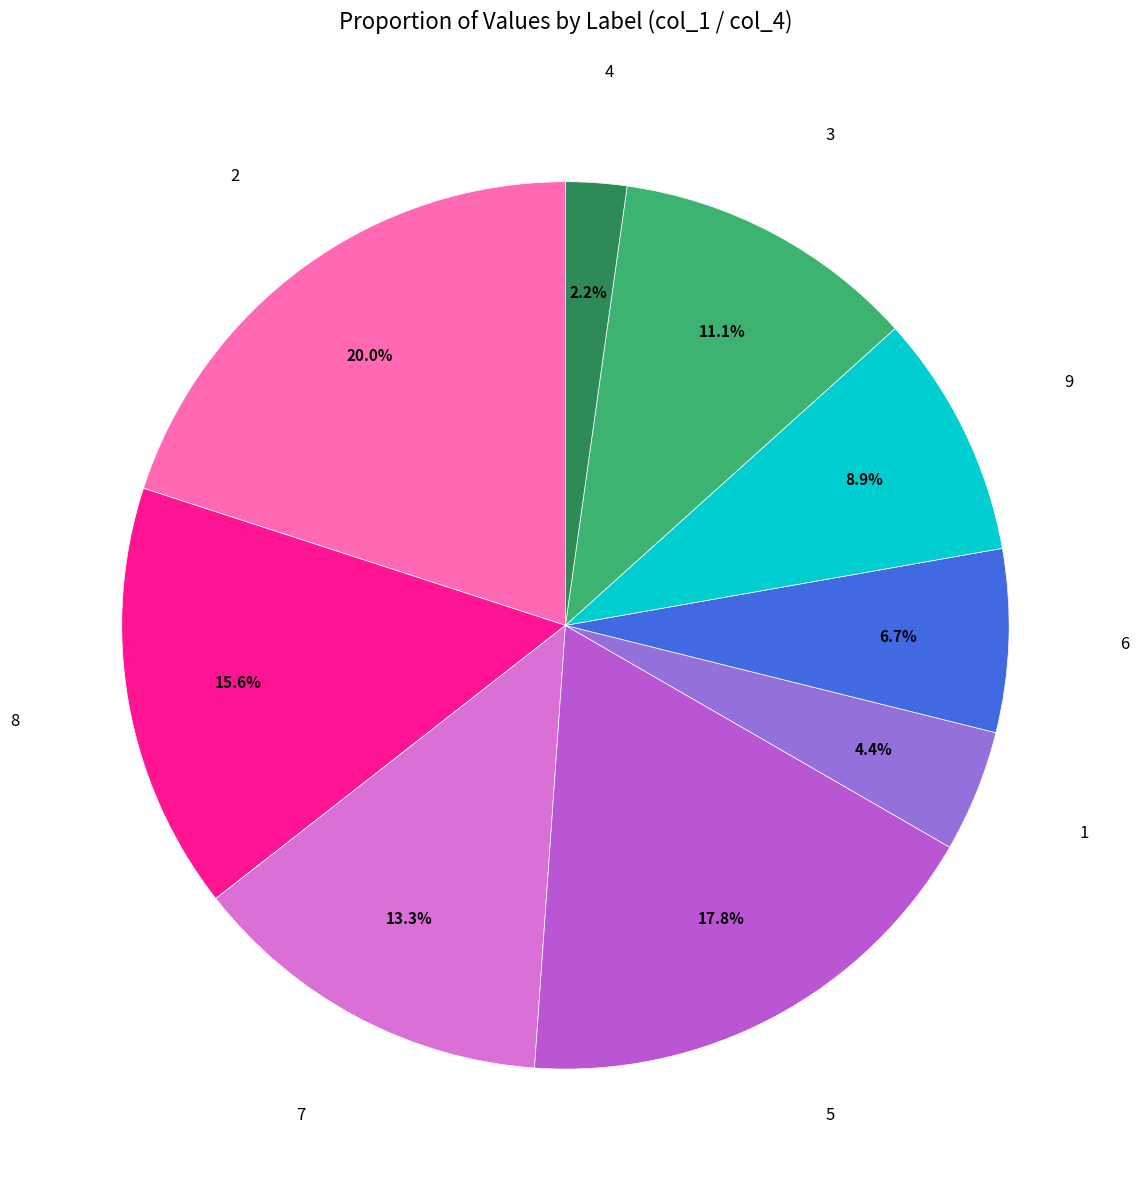

Is there any slice that represents more than half of the pie?

No